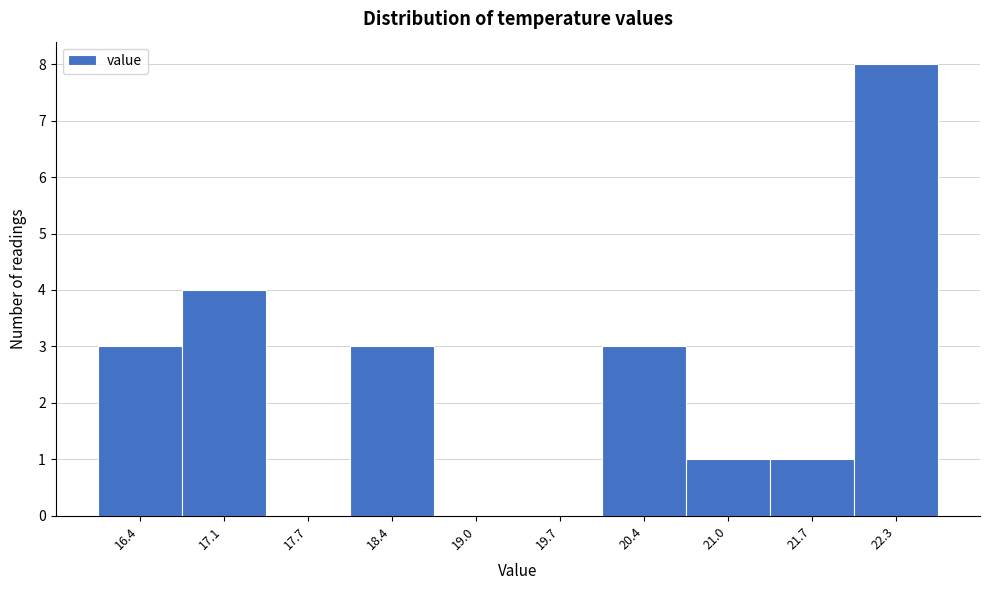

Reading right to left, extract all data points from this chart.

22.3=8	21.7=1	21.0=1	20.4=3	19.7=0	19.0=0	18.4=3	17.7=0	17.1=4	16.4=3